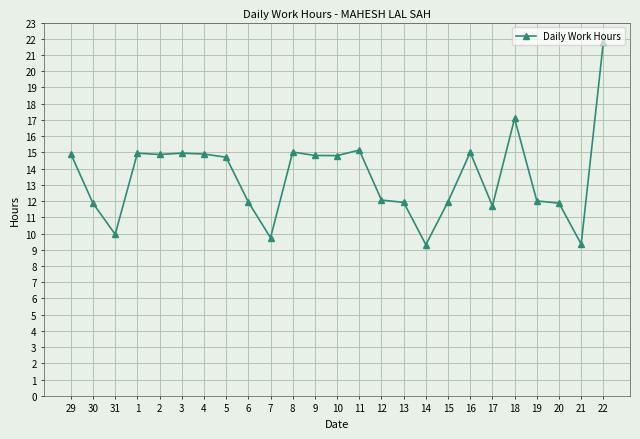

How many data points are less than 14?

12